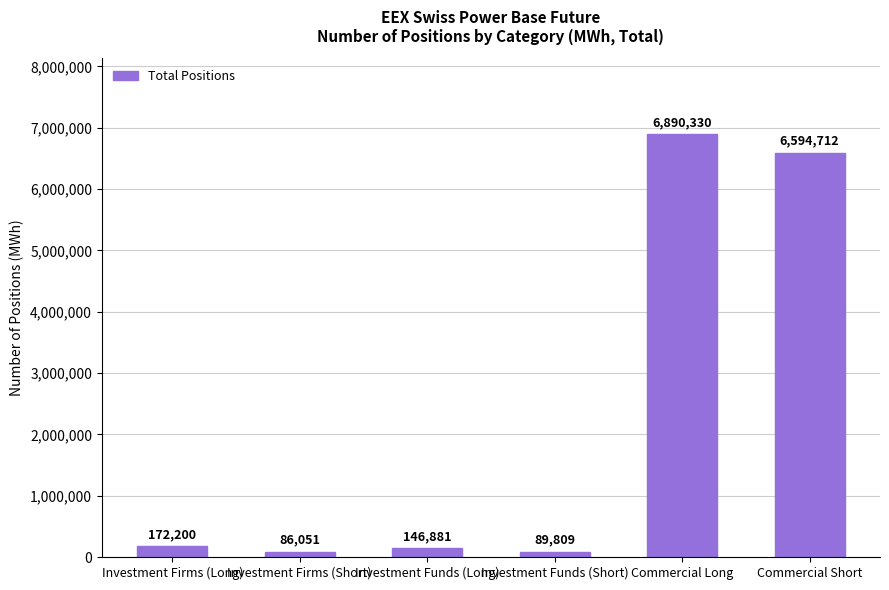

Reading left to right, transcribe all the data shown in this chart.

Investment Firms (Long)=172200	Investment Firms (Short)=86051	Investment Funds (Long)=146881	Investment Funds (Short)=89809	Commercial Long=6890330	Commercial Short=6594712